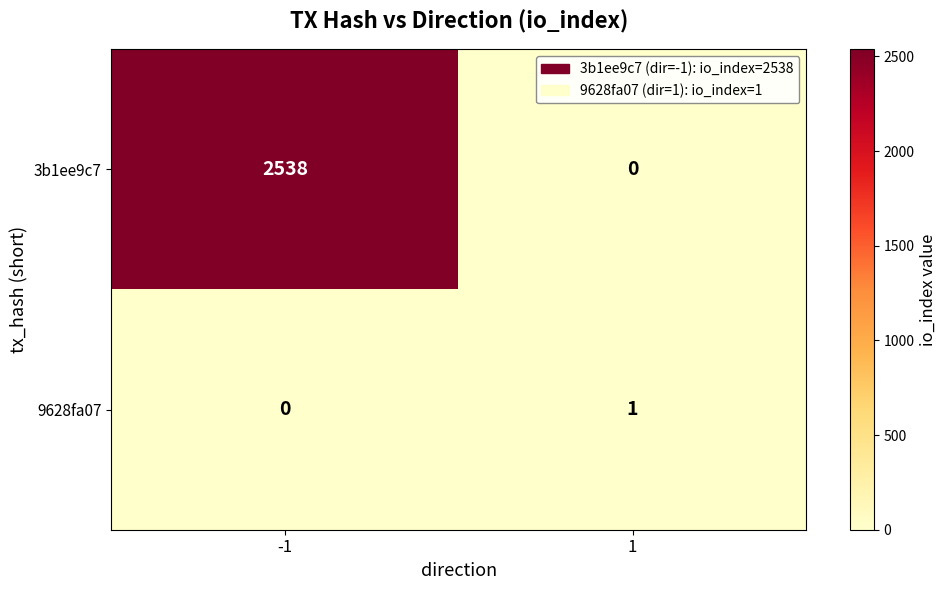

Reading right to left, transcribe all the data shown in this chart.

3b1ee9c7: 1=0	-1=2538
9628fa07: 1=1	-1=0